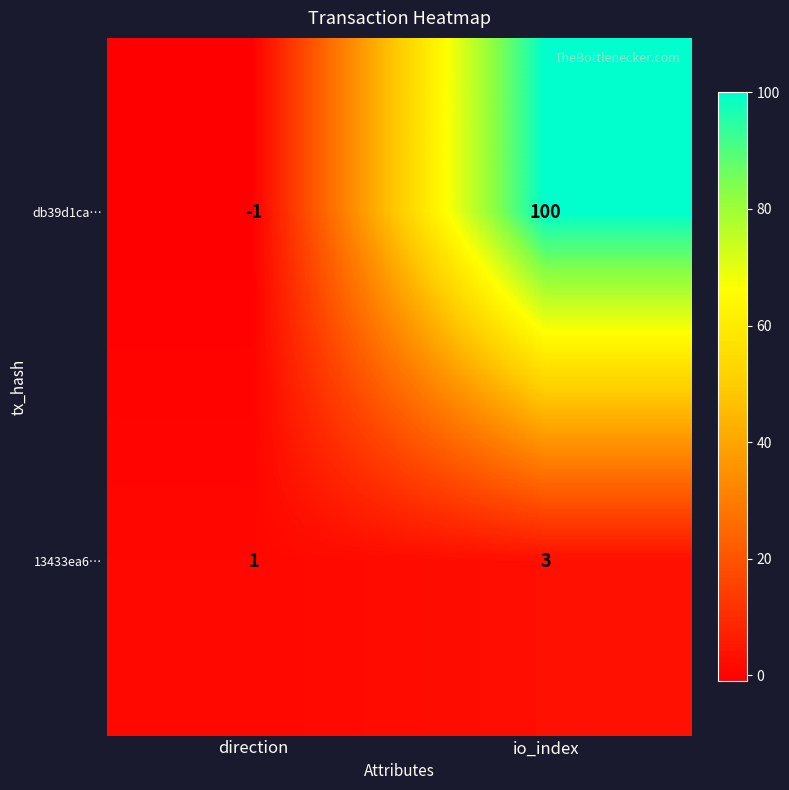

Reading right to left, transcribe all the data shown in this chart.

db39d1ca…: io_index=100	direction=-1
13433ea6…: io_index=3	direction=1